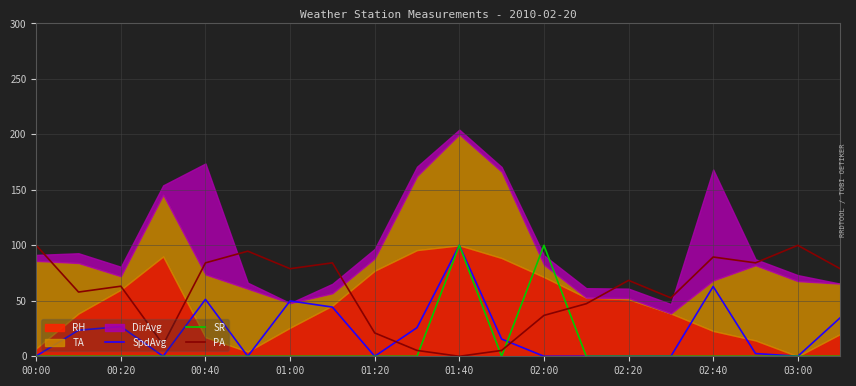

How many times do SpdAvg and PA cross each other?

2